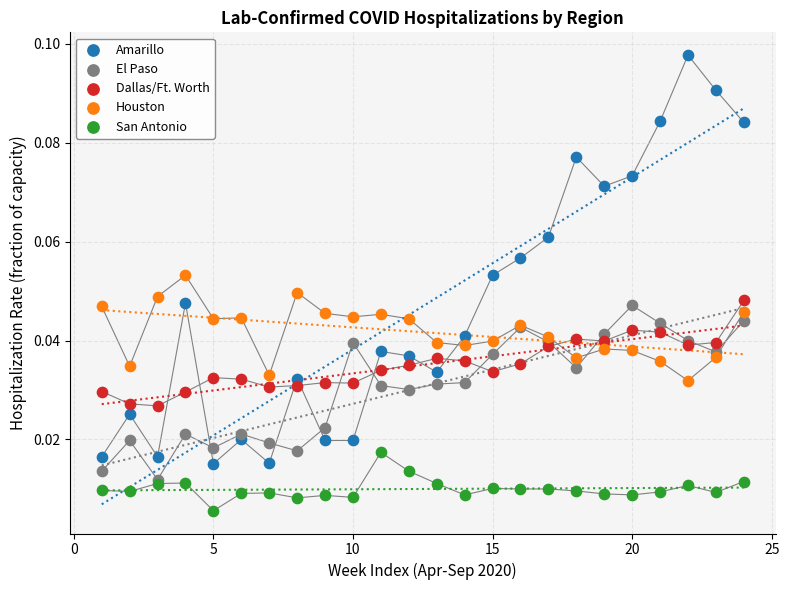

Which series has the widest spread of Y values?

Amarillo